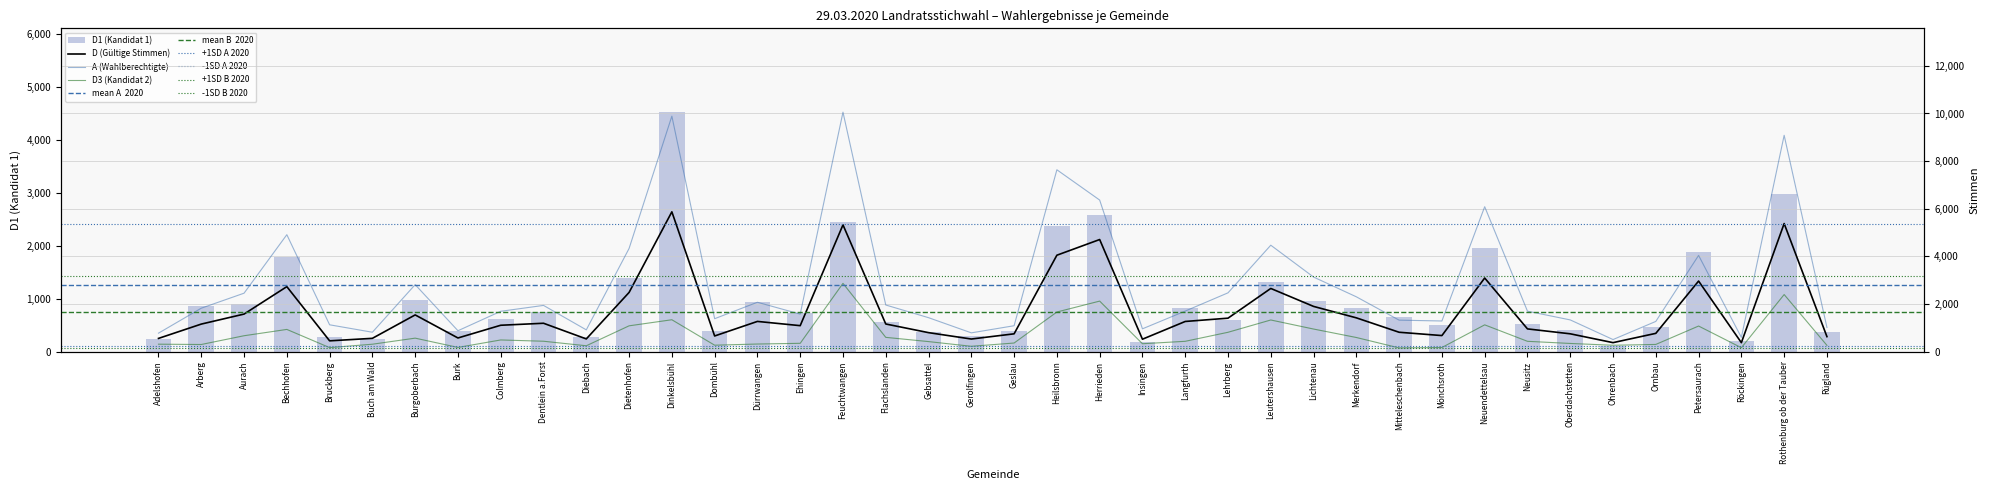

What is the difference between the highest and lowest values at Colmberg?

1203